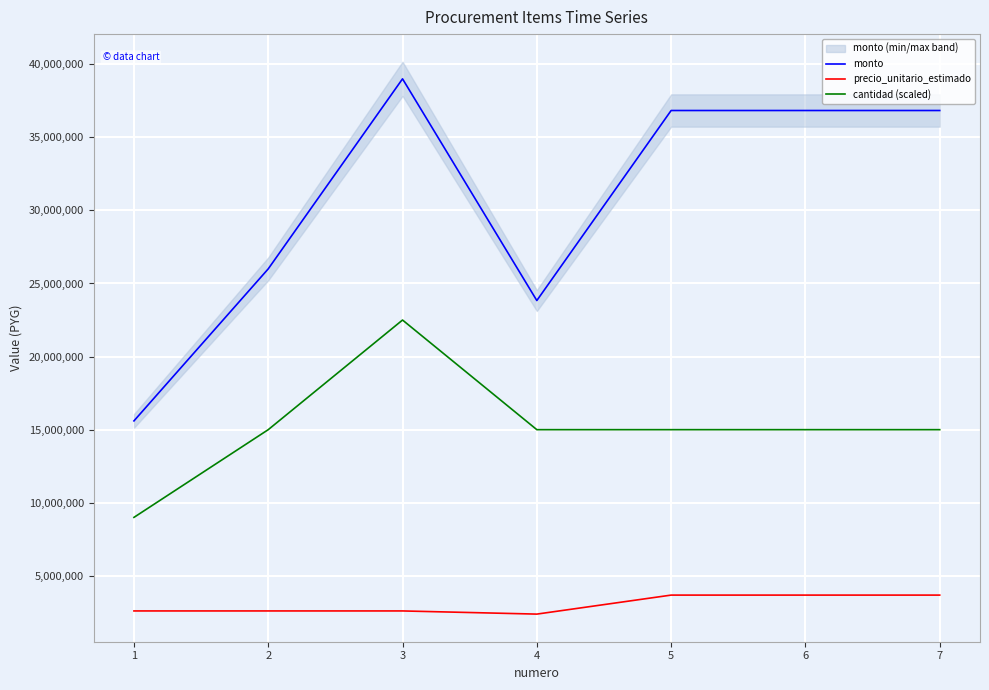

Reading left to right, list all the values displayed in this chart.

monto: 1=15600000	2=26000000	3=39000000	4=23833330	5=36833330	6=36833330	7=36833330
precio_unitario_estimado: 1=2600000	2=2600000	3=2600000	4=2383333	5=3683333	6=3683333	7=3683333
cantidad (scaled): 1=9000000	2=15000000	3=22500000	4=15000000	5=15000000	6=15000000	7=15000000